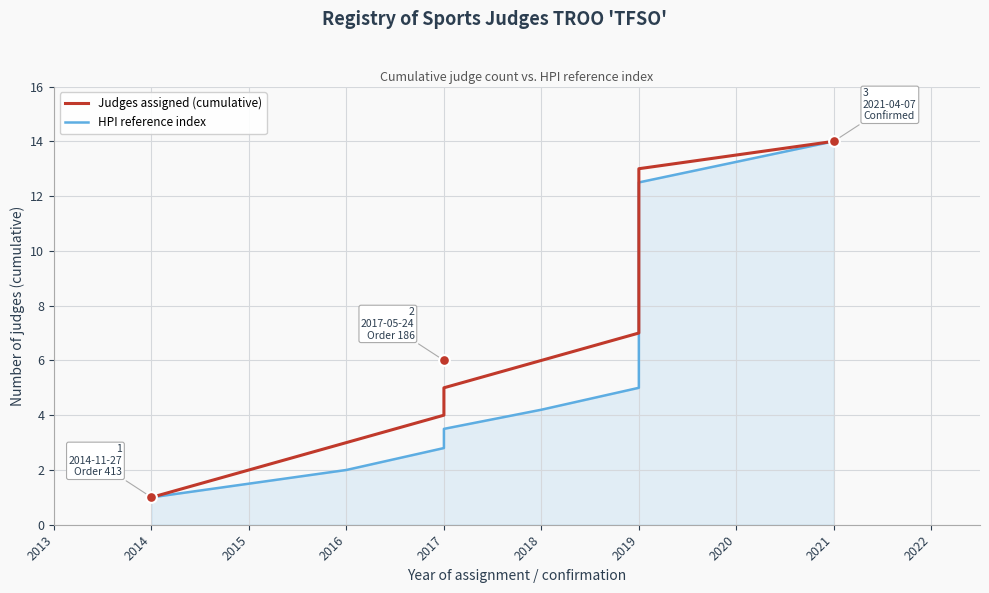

Which series reaches the maximum Y coordinate?

Judges assigned (cumulative)